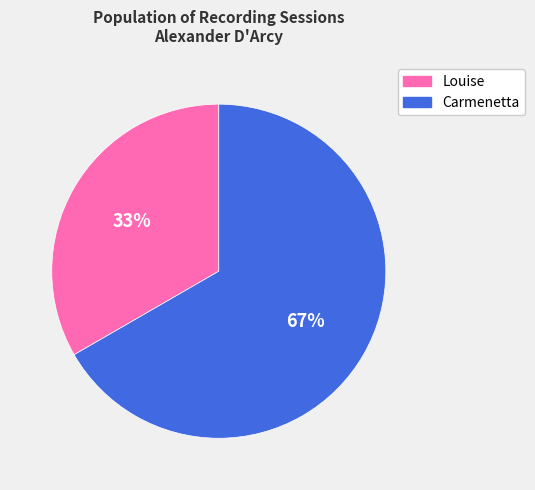

Is it true that Carmenetta is 67% of the pie?

True